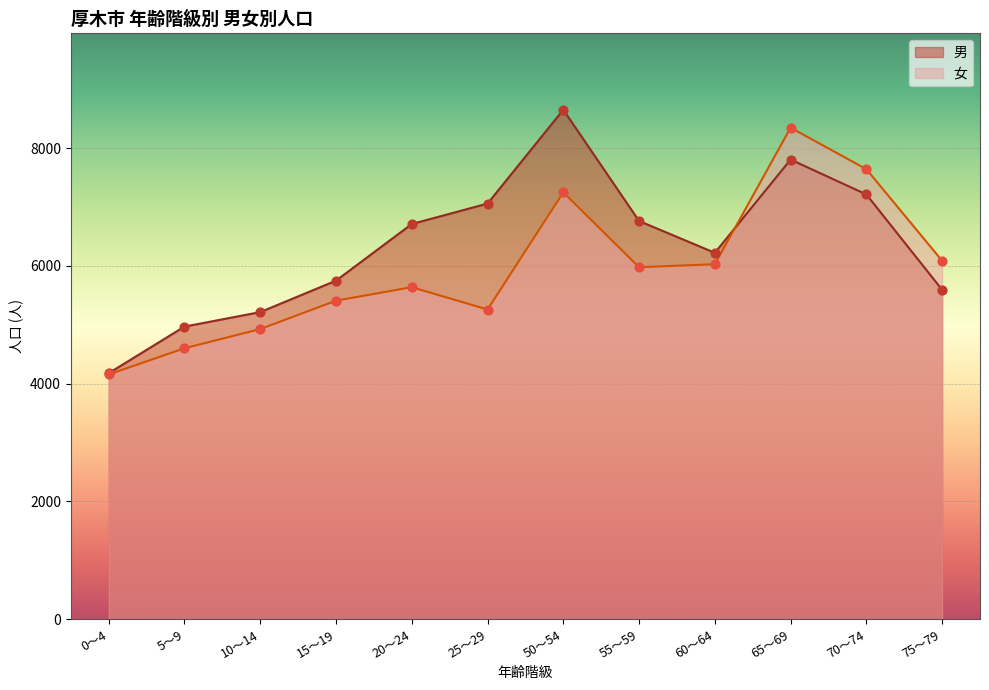

Which series reaches the maximum Y coordinate?

男